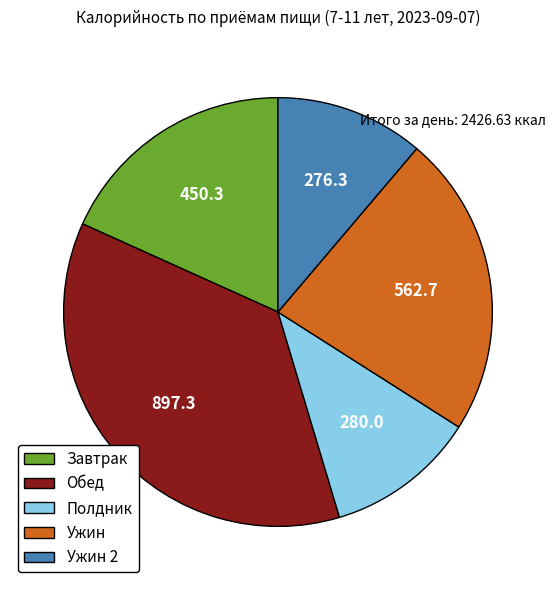

Does Полдник account for over 50% of the chart?

No